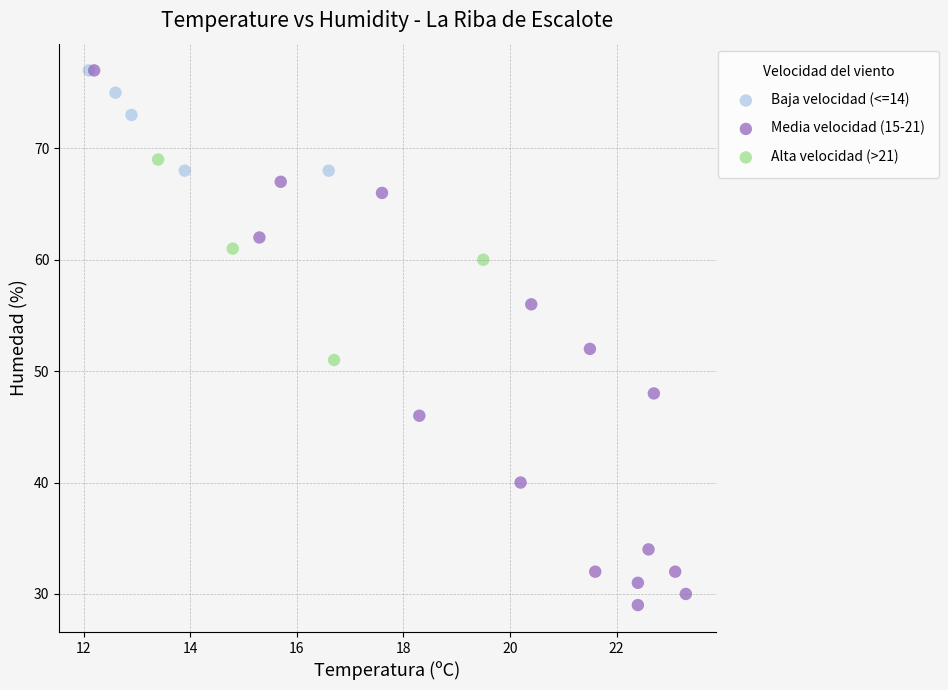

Which series has the largest Y range (max minus min)?

Media velocidad (15-21)